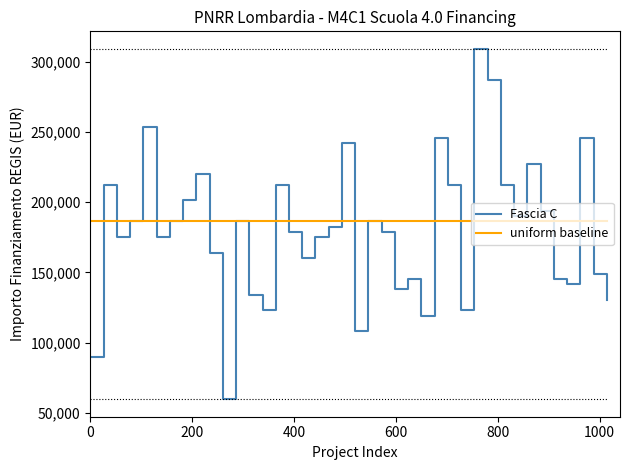

Which series has the widest spread of values?

Fascia C